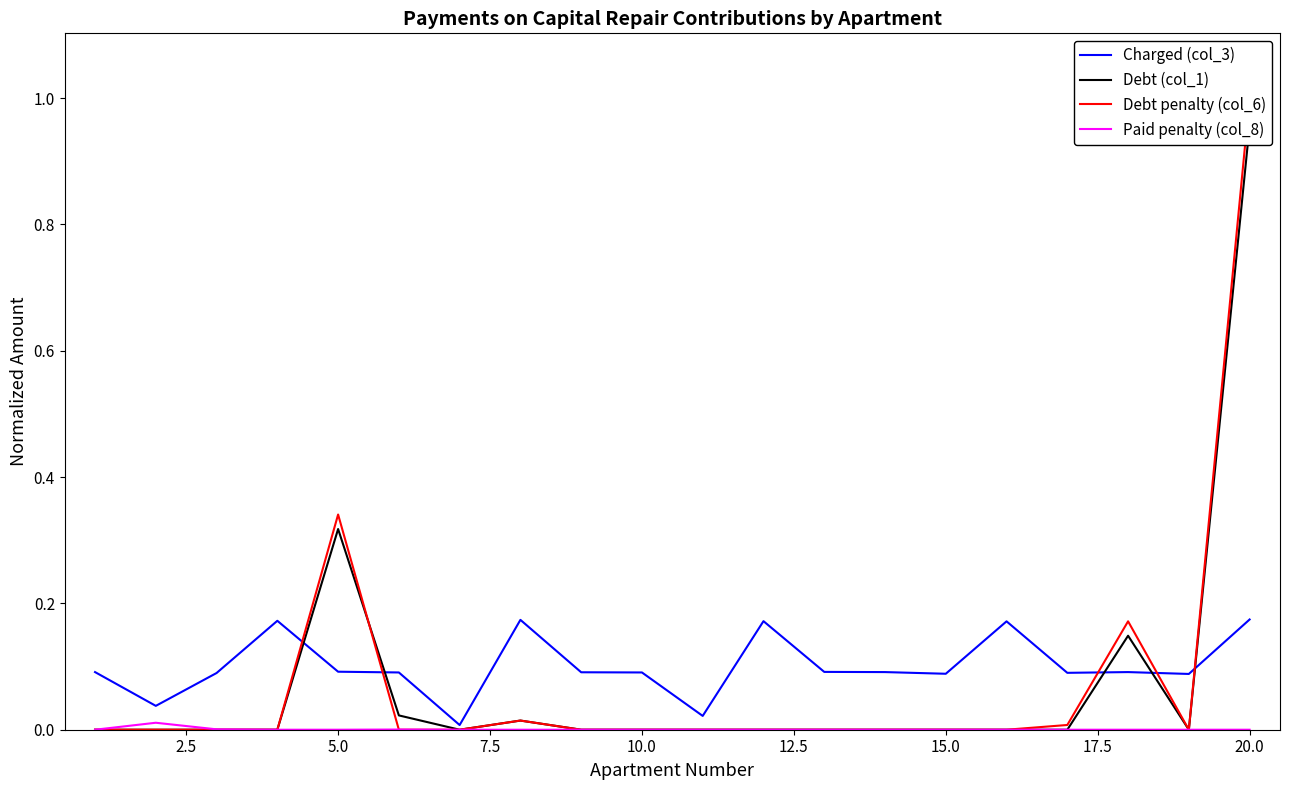

How many values in the Debt penalty (col_6) series exceed 0?

5